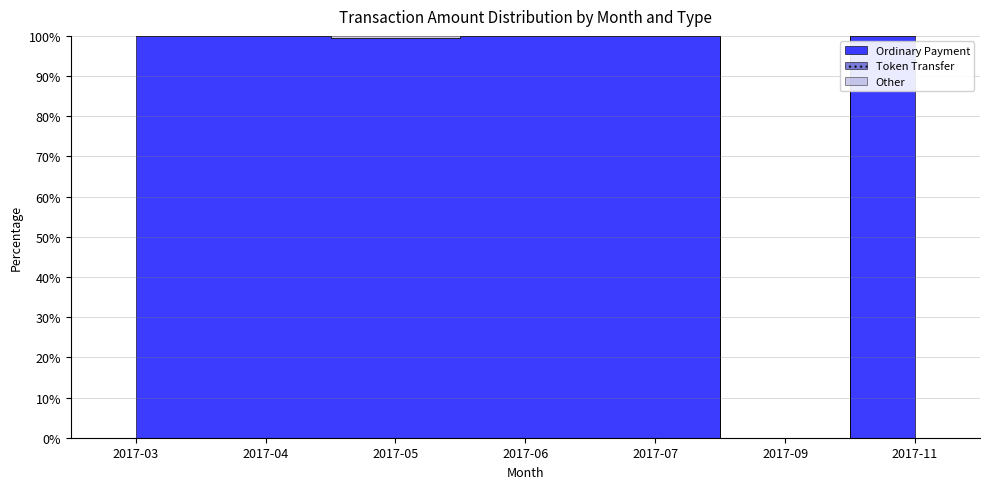

How many lines are shown in the chart?

3